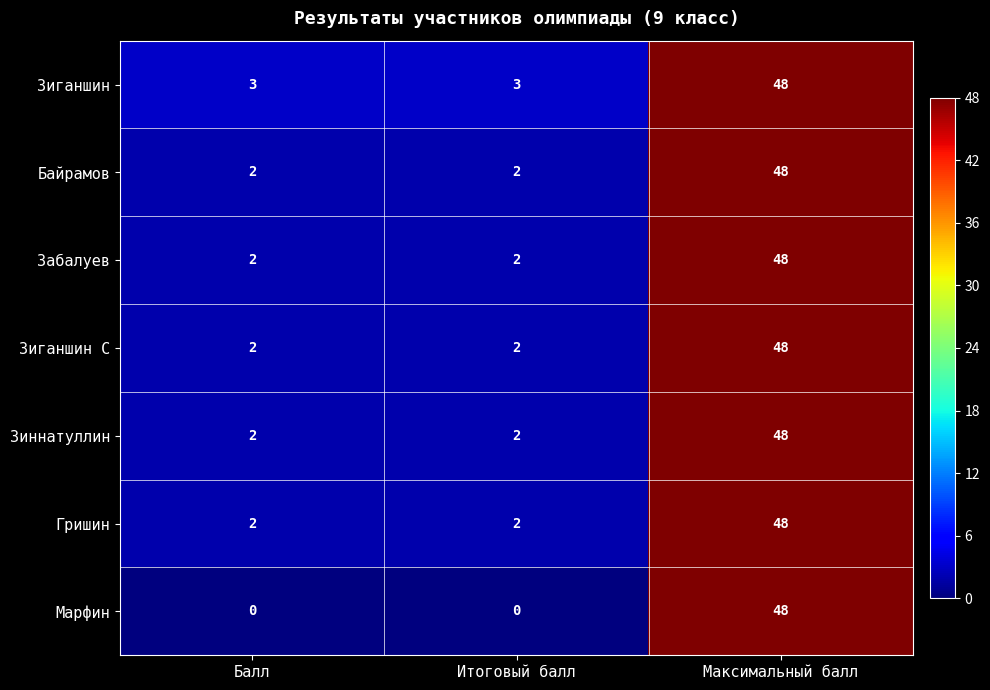

How many Зиннатуллин values are between 2 and 48?

3